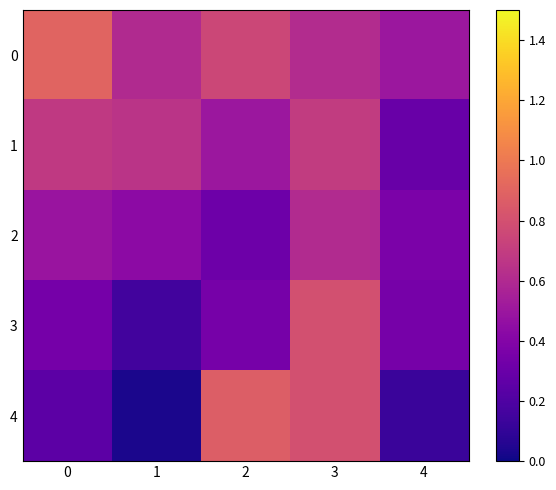

Which series has the largest range (max minus min)?

4